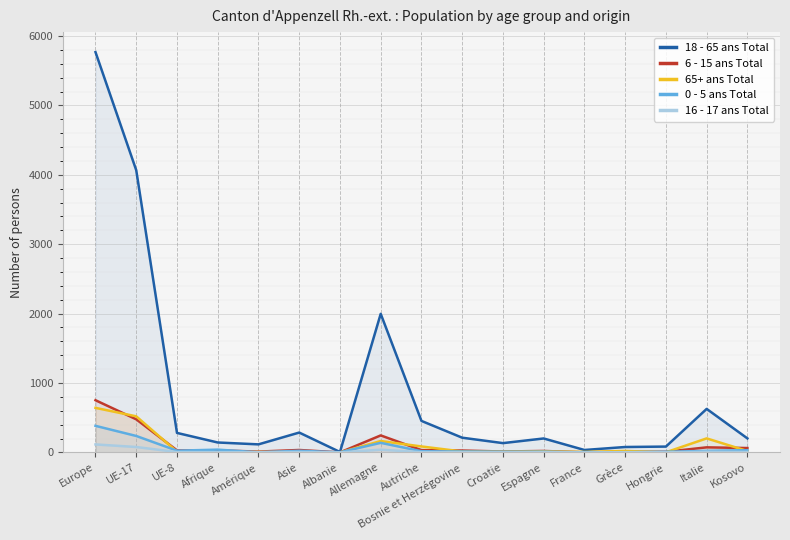

True or false: 18 - 65 ans Total has a value of 7053 at UE-17.

False